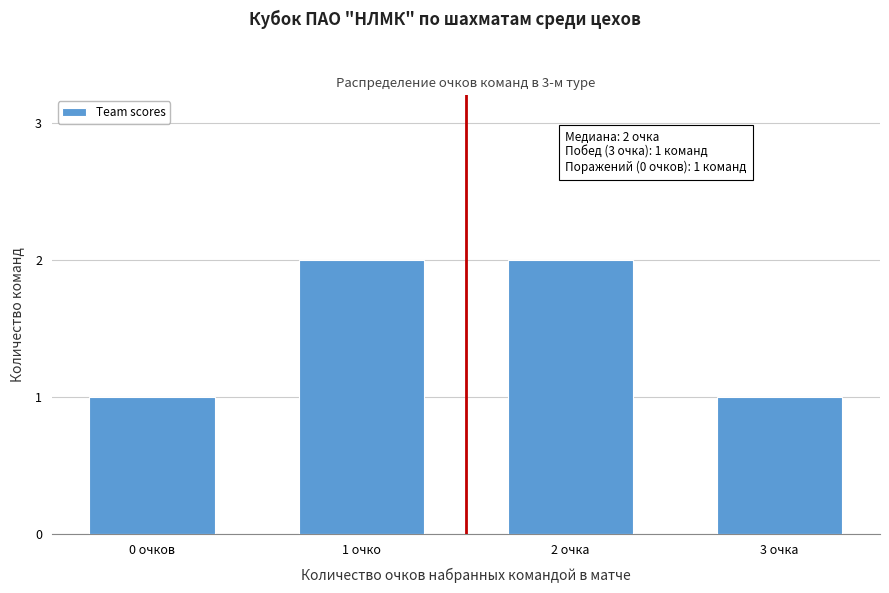

Reading left to right, list all the values displayed in this chart.

1	2	2	1